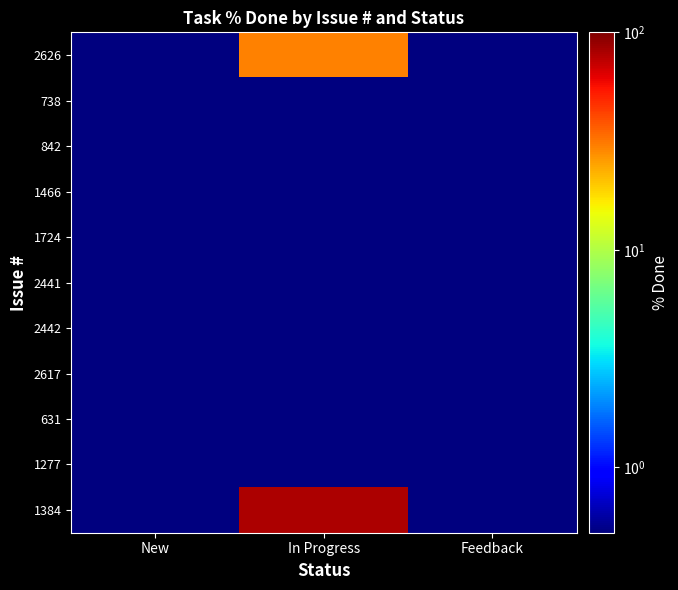

What is the minimum value shown in the chart?

0.5